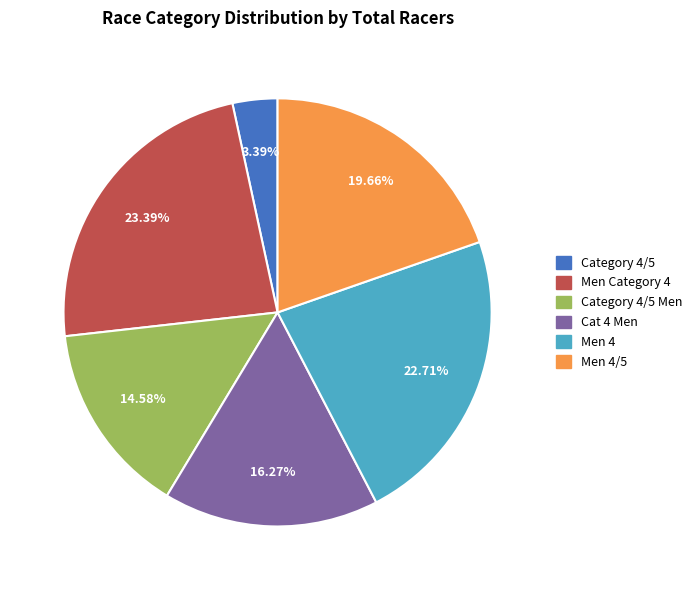

To the nearest percent, what is the average slice percentage?

17%